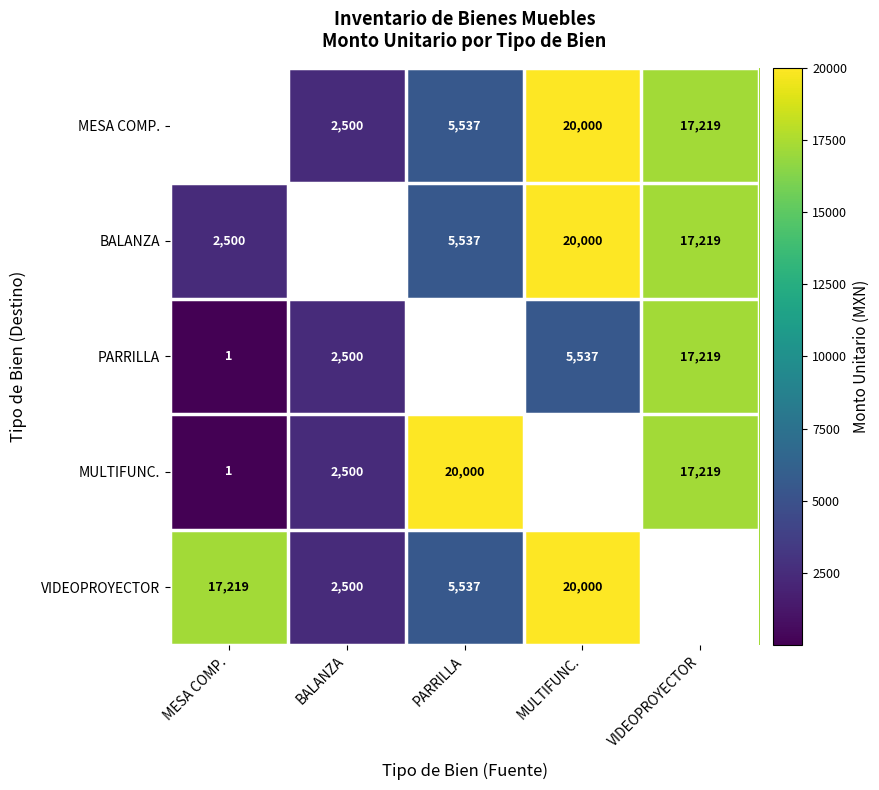

Is the value of BALANZA at MESA COMP. greater than the value of MULTIFUNC. at MESA COMP.?

Yes